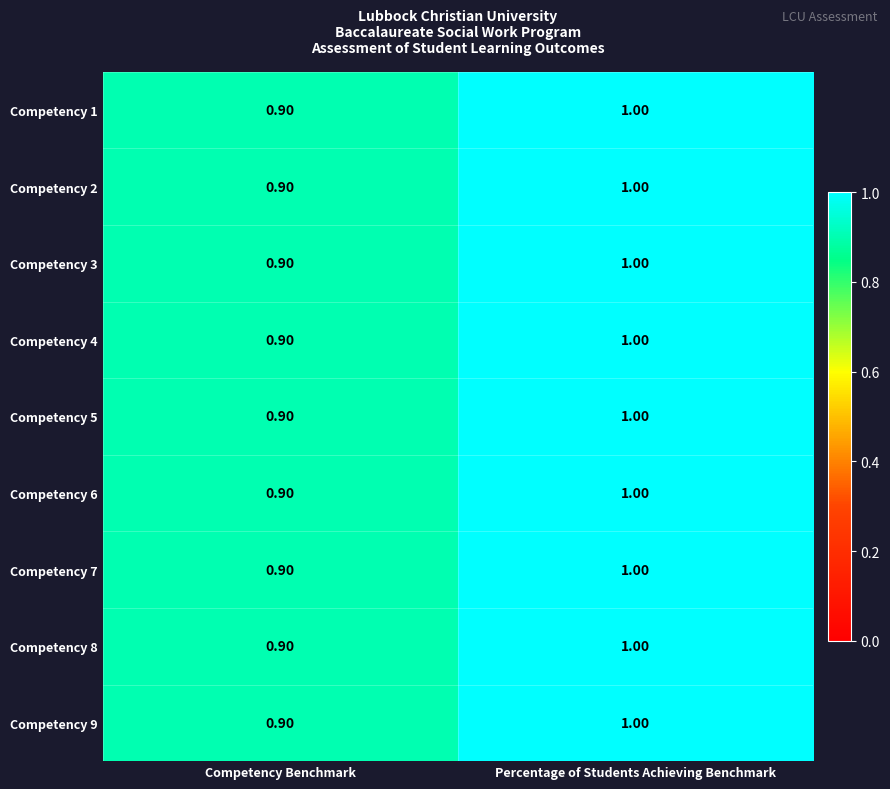

At which category is the sum across all series the highest?

Percentage of Students Achieving Benchmark